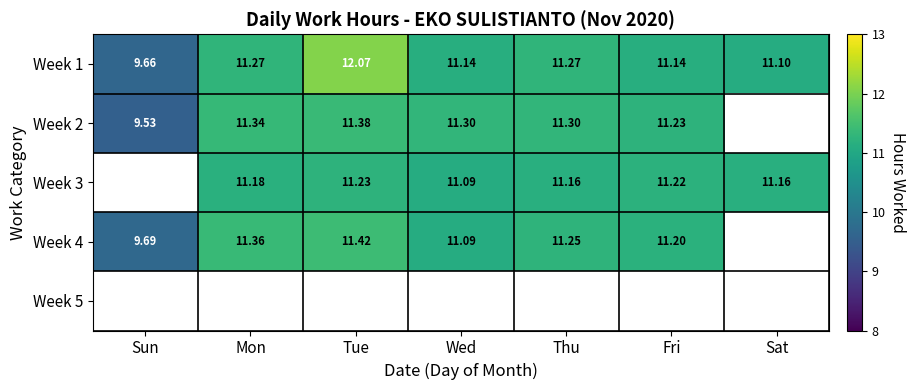

How many series are shown in this chart?

5